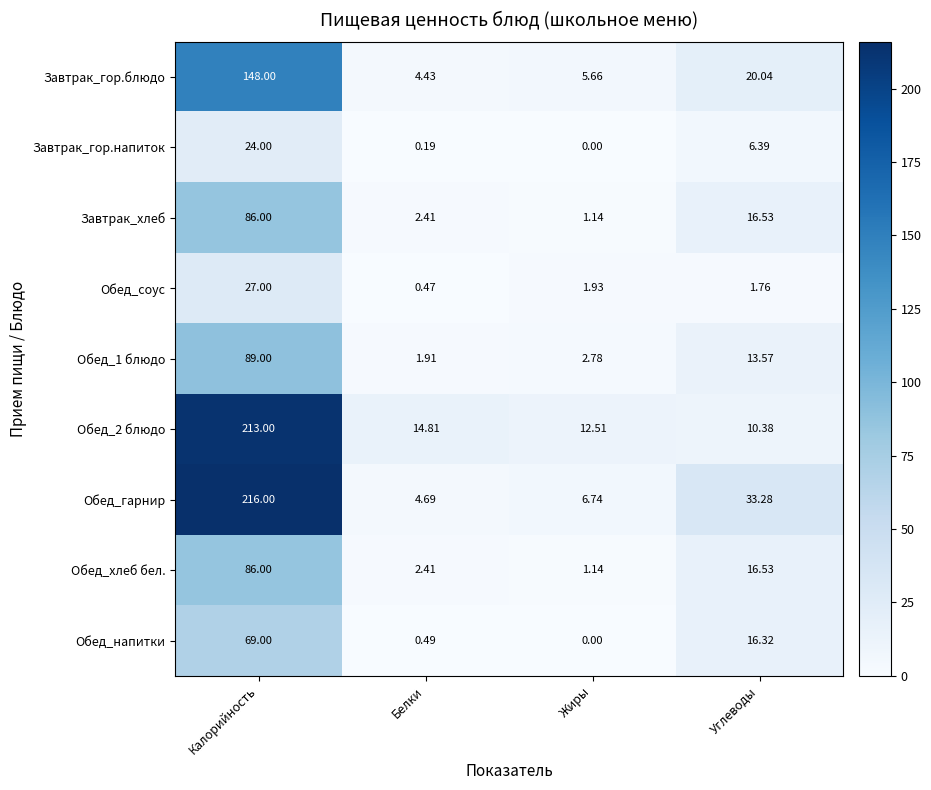

At which label does Обед_2 блюдо reach its peak?

Калорийность